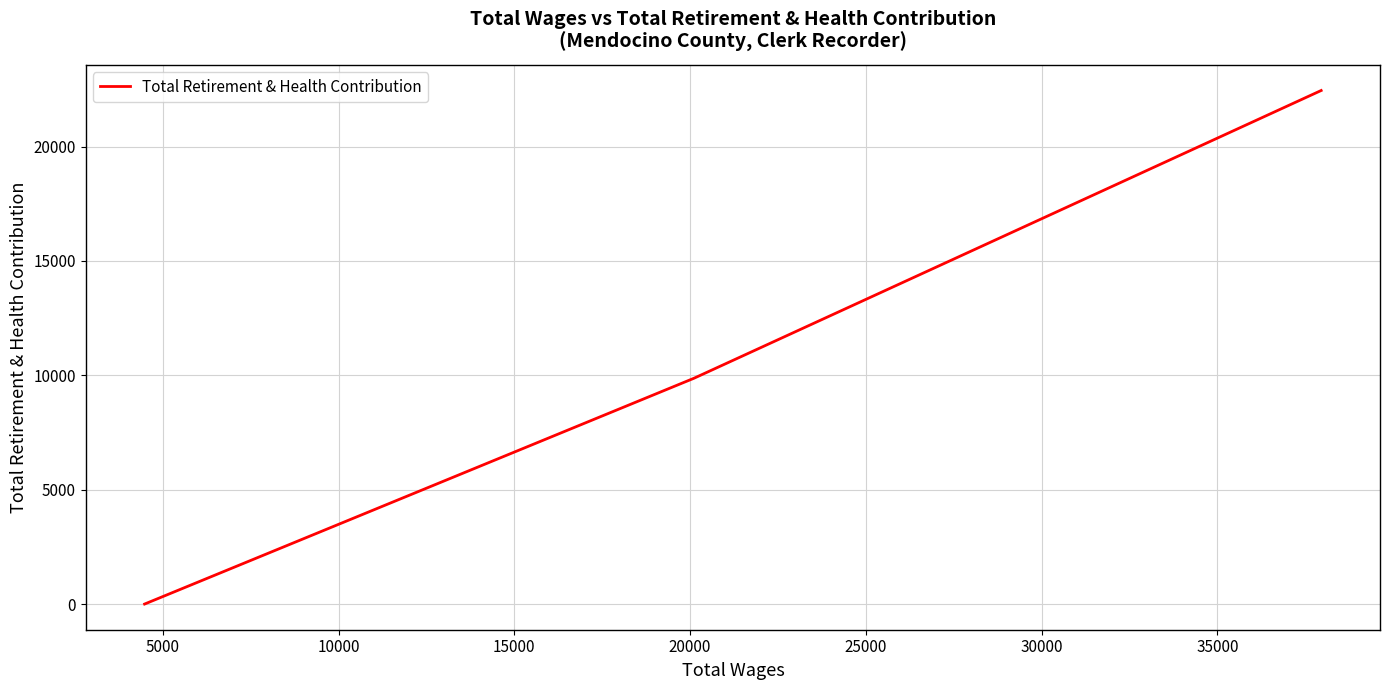

How many values are above zero?

2